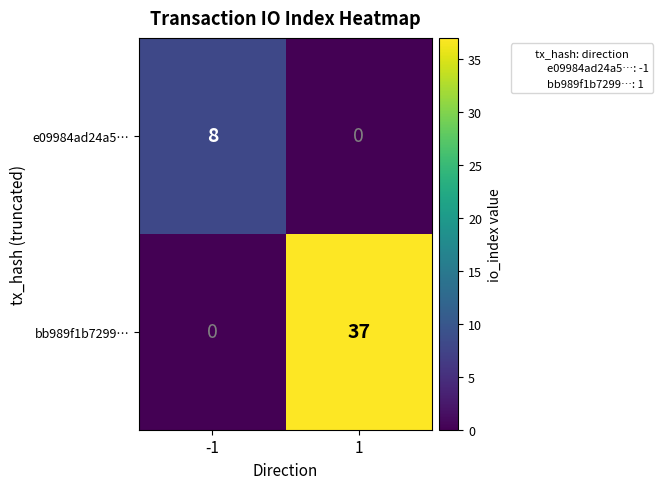

What is the total value across all series at -1?

8